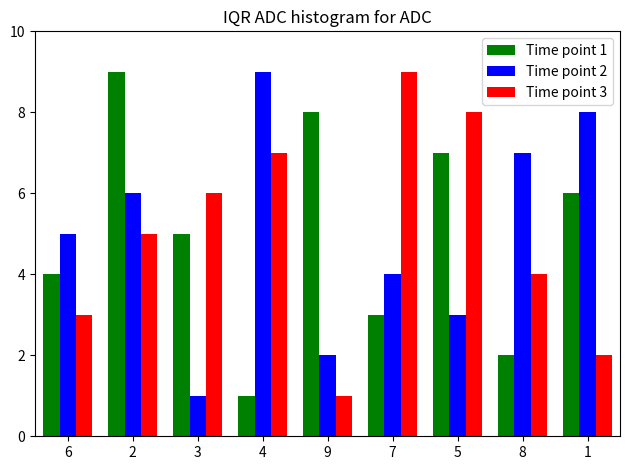

The Time point 3 series shows 12 at 4. True or false?

False